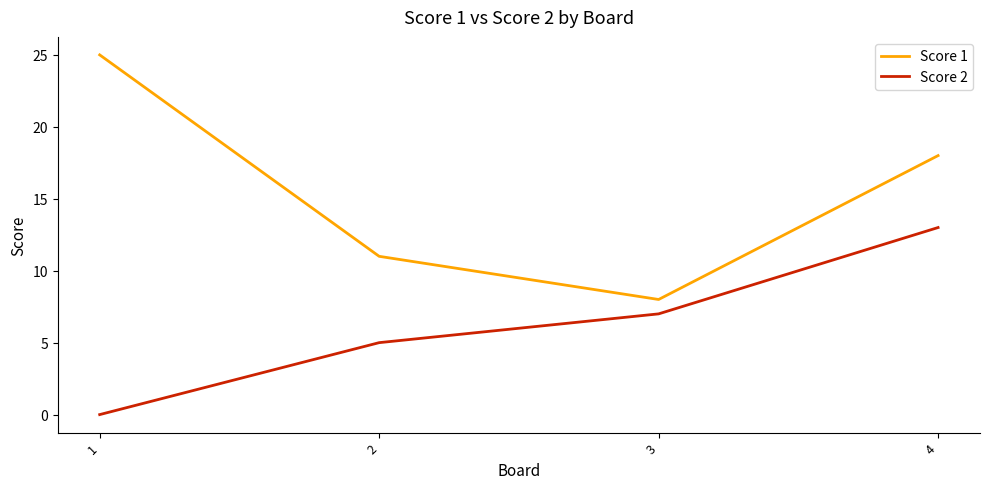

Where is Score 1 nearest to the value 16?

4